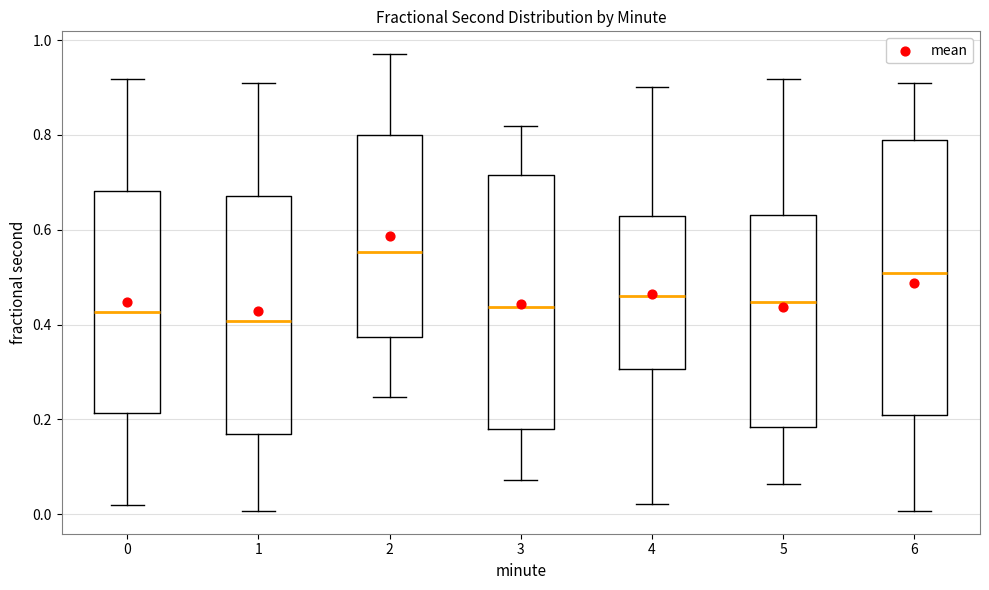

Comparing the boxes themselves (not the whiskers), which one is the tallest?

6